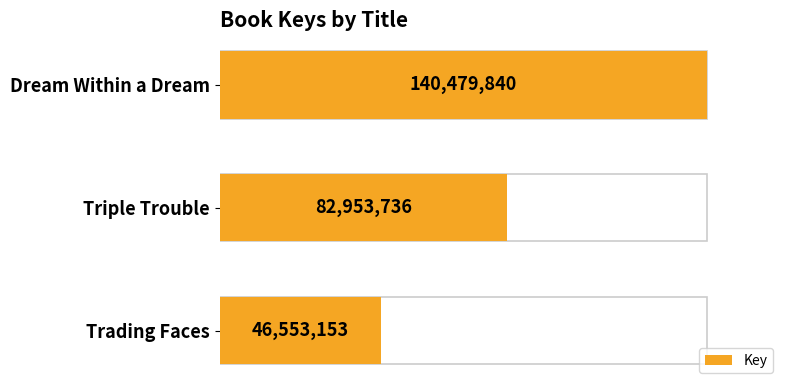

Count the number of data series in this chart.

1